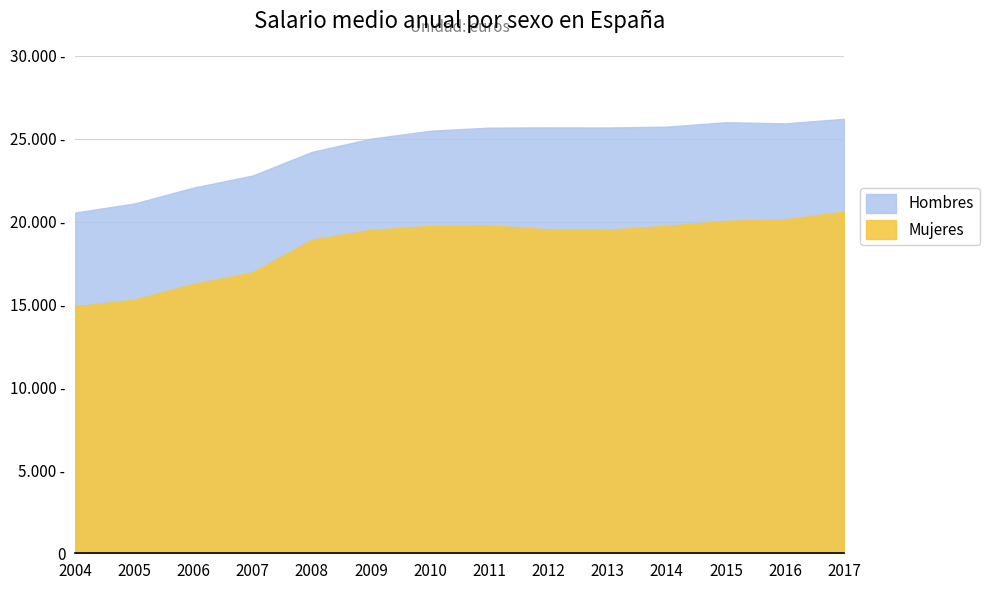

Rank the series at 2015 from lowest to highest value.

Mujeres, Hombres